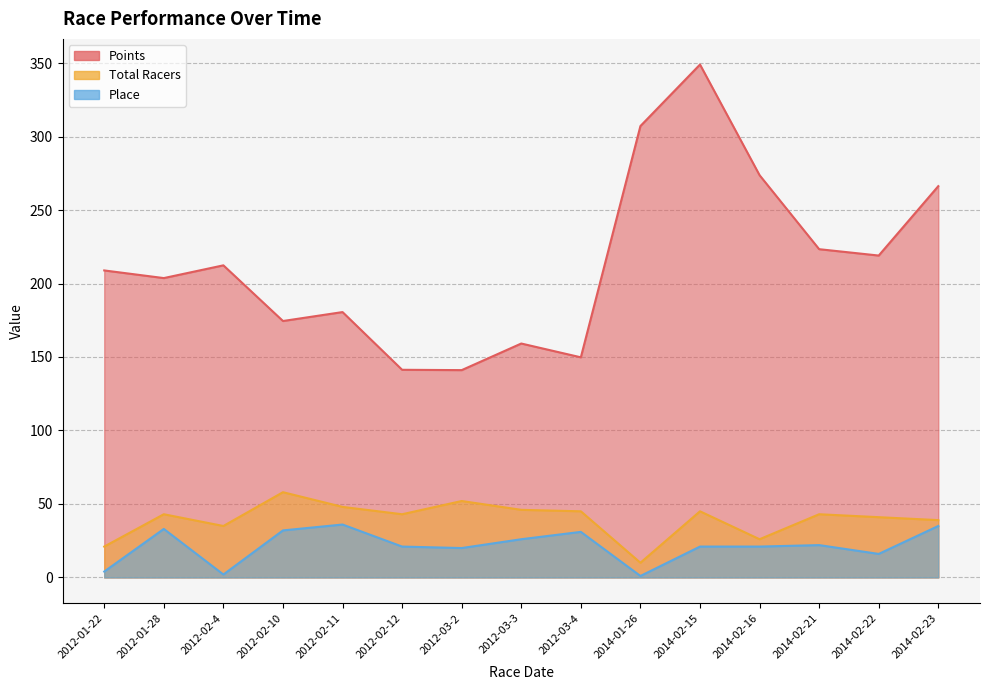

What is the sum of all Points values?

3209.7